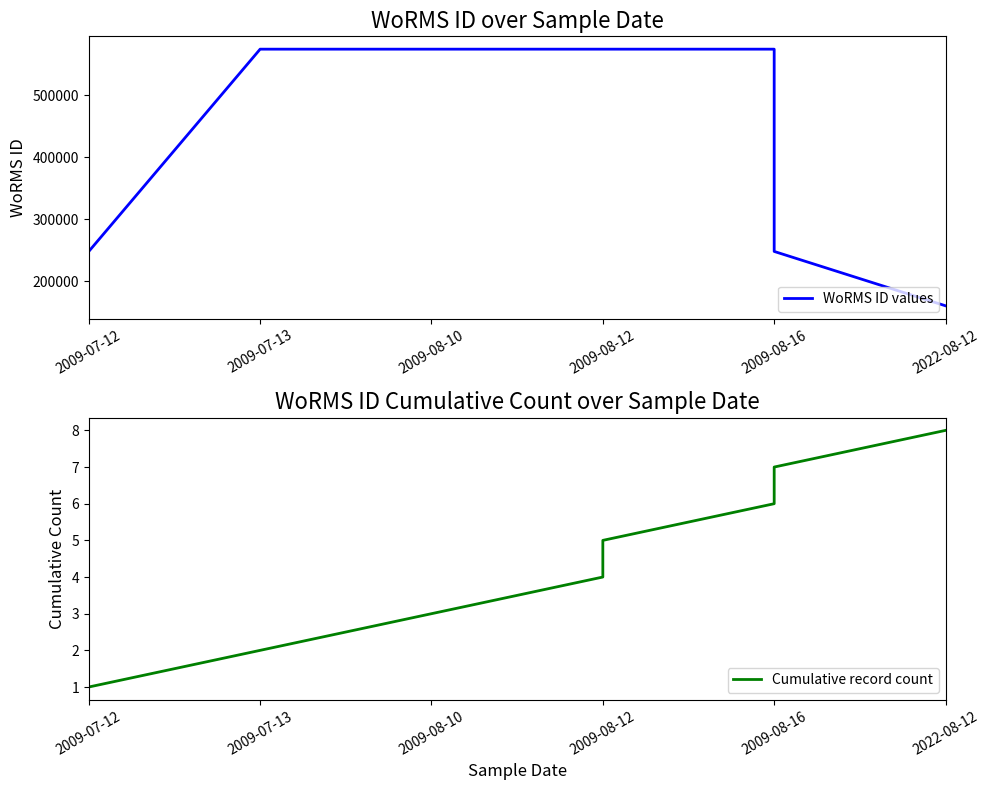

Between 2009-08-10 and 2009-08-12, which series saw the biggest shift?

Cumulative record count